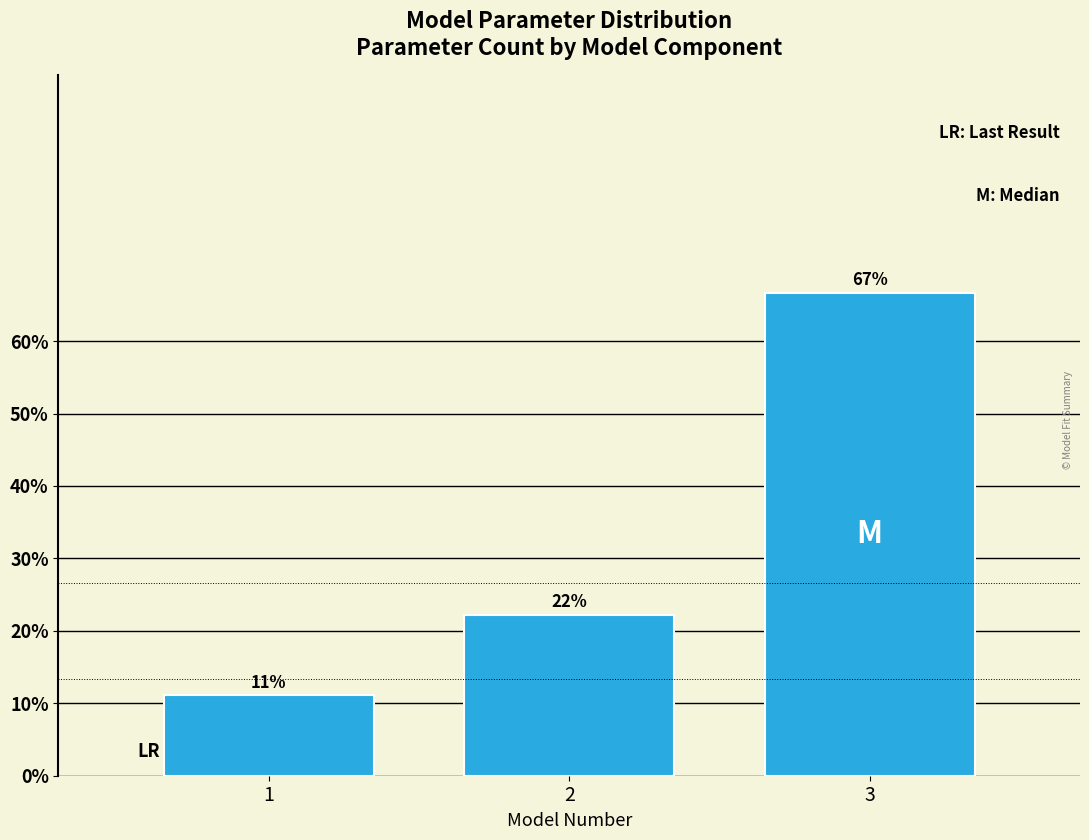

Does the chart contain any negative values?

No